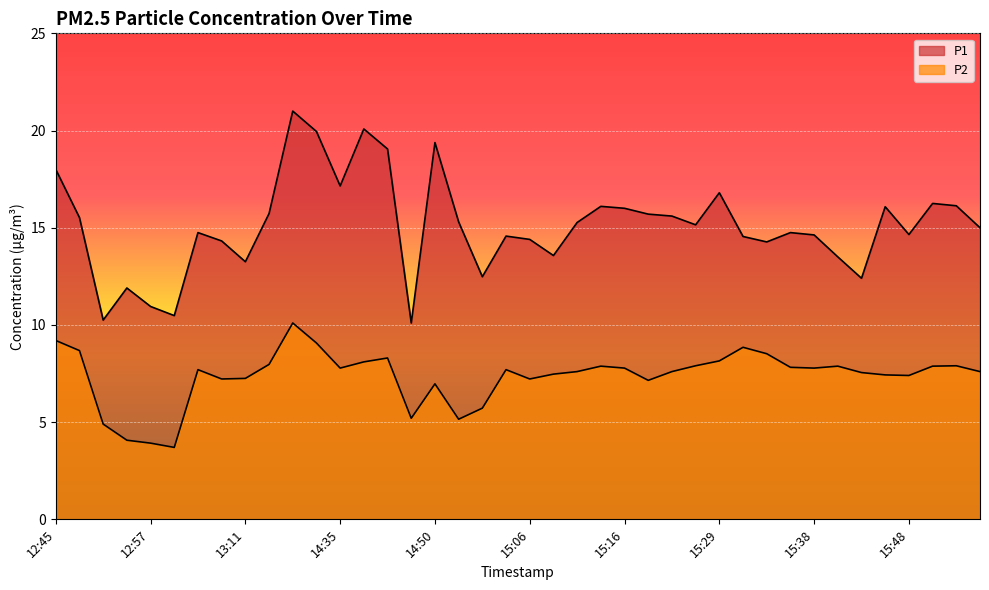

True or false: P2 and P1 intersect in this chart.

False